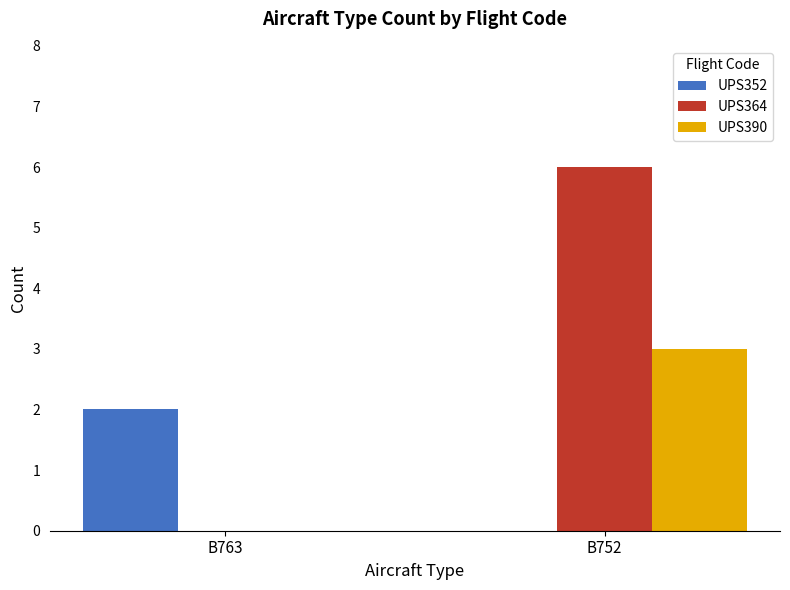

The value of UPS364 at B763 is 2. True or false?

False